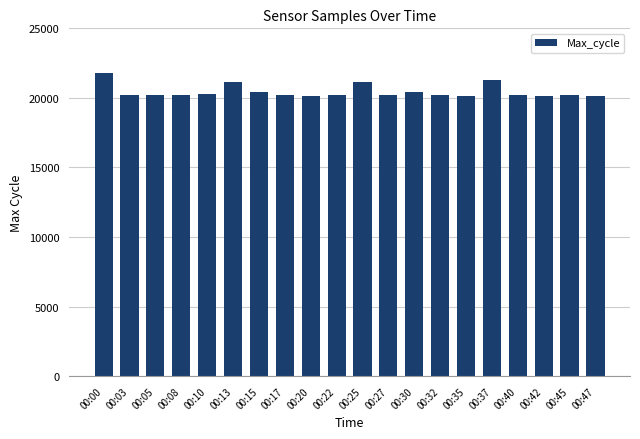

Which category has the highest value across all series?

00:00